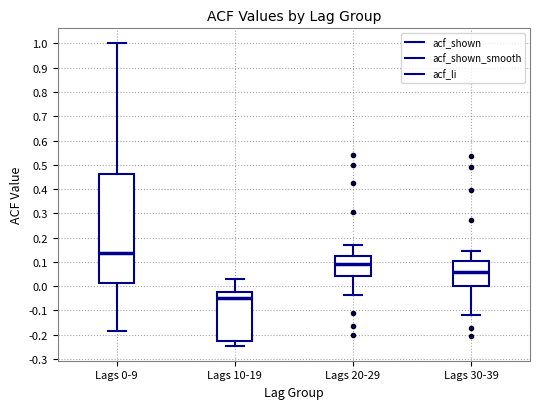

Reading left to right, transcribe this box plot: for each box, give where its median line is, the range the box spans, and where its two whiskers end, as read against the y-axis. The values are not printed on the chart, so give them approximately, as read against the axis.

Lags 0-9: median 0.14, box 0.01 to 0.46, whiskers -0.19 to 1.00
Lags 10-19: median -0.05, box -0.23 to -0.03, whiskers -0.24 to 0.03
Lags 20-29: median 0.09, box 0.04 to 0.12, whiskers -0.04 to 0.17
Lags 30-39: median 0.06, box 0.00 to 0.10, whiskers -0.12 to 0.14